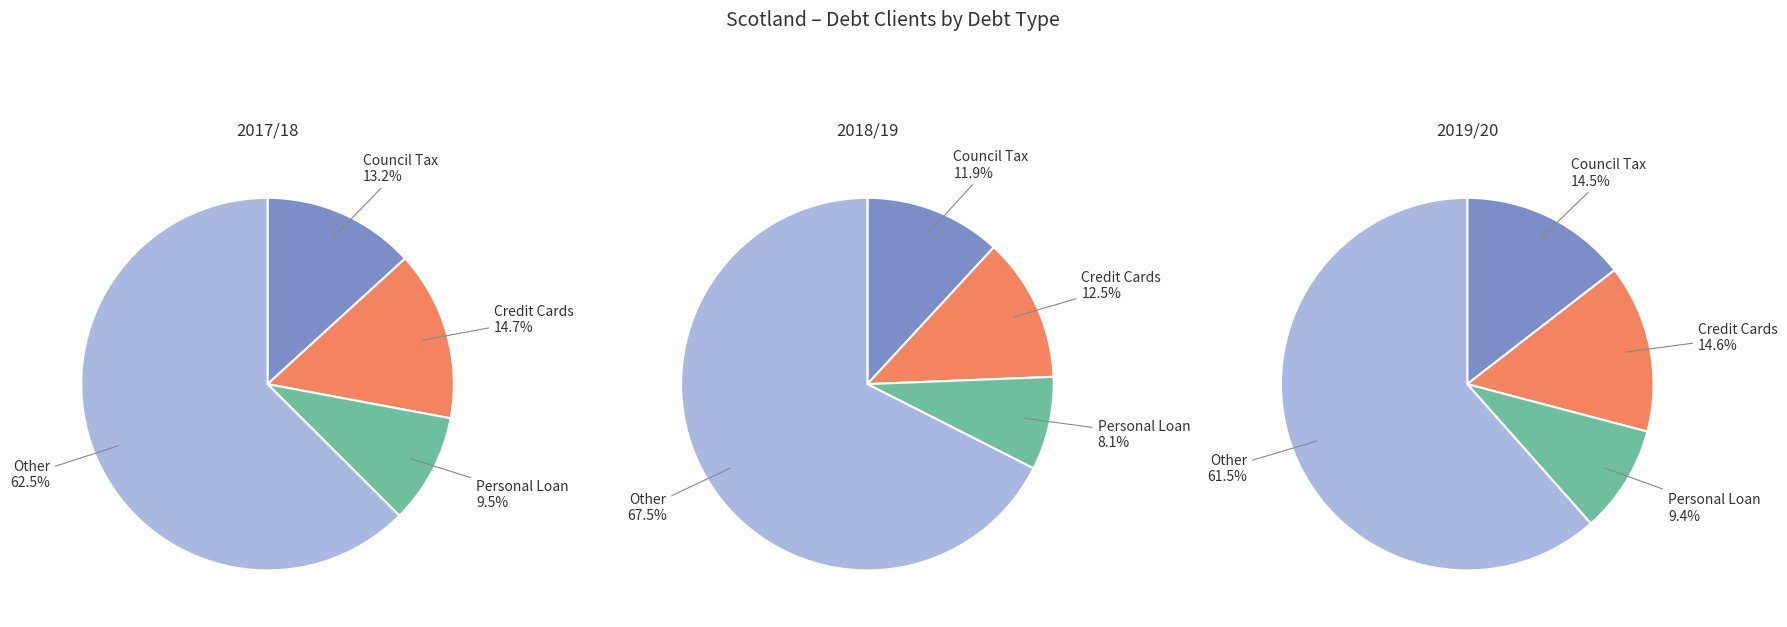

How many segments does this pie chart have?

12